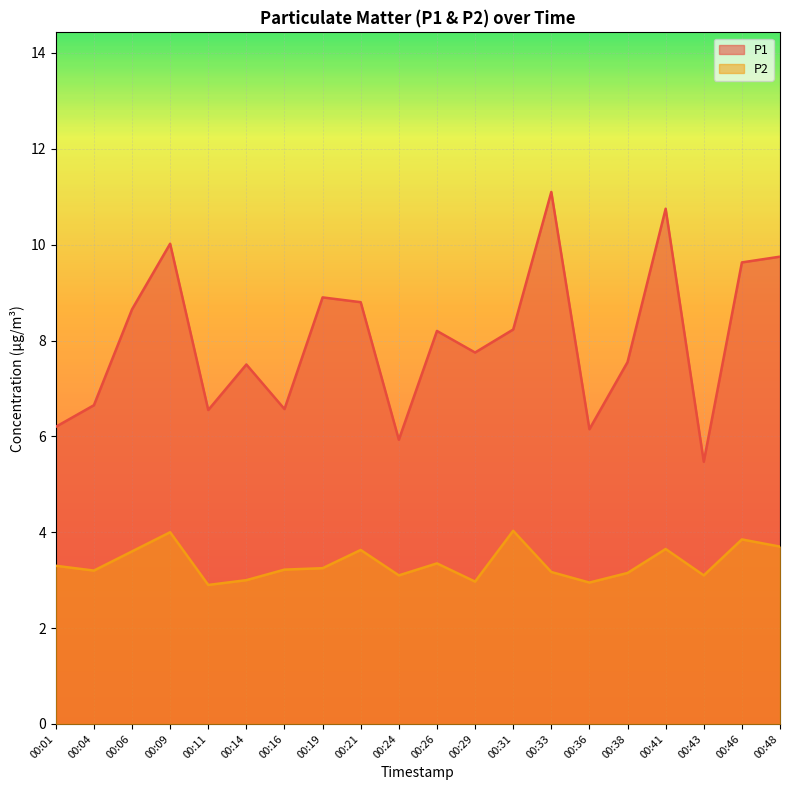

Where is the first local minimum for P2?

00:04